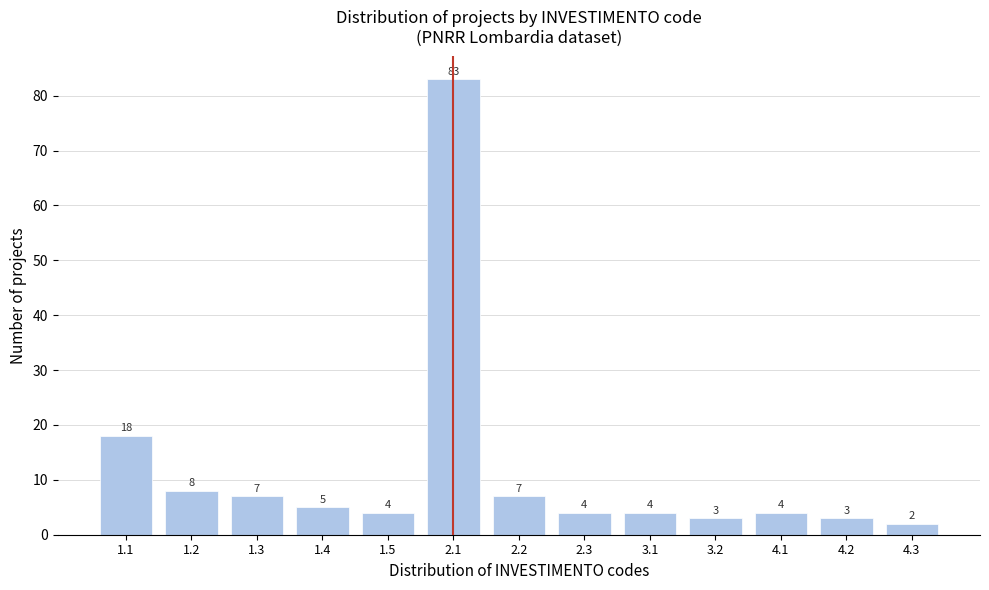

Reading right to left, what are all the values shown in this chart?

2	3	4	3	4	4	7	83	4	5	7	8	18